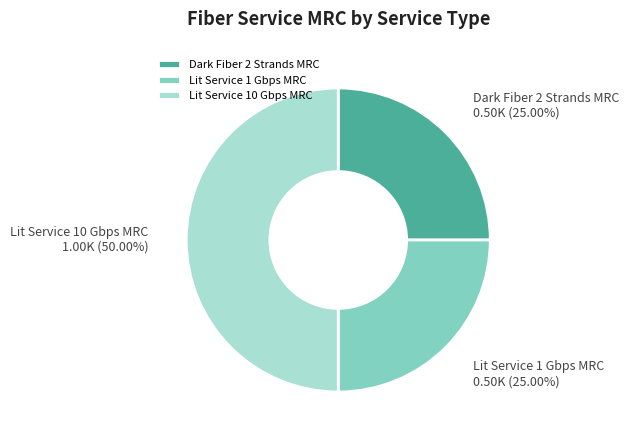

Which slice is the largest?

Lit Service 10 Gbps MRC